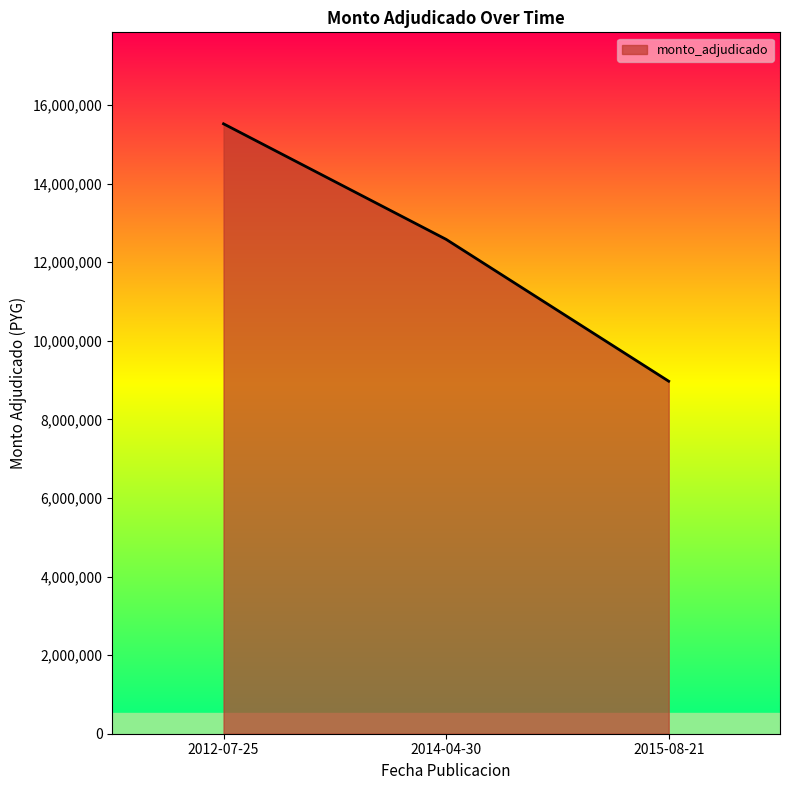

List the labels in order of value, smallest first.

2015-08-21, 2014-04-30, 2012-07-25